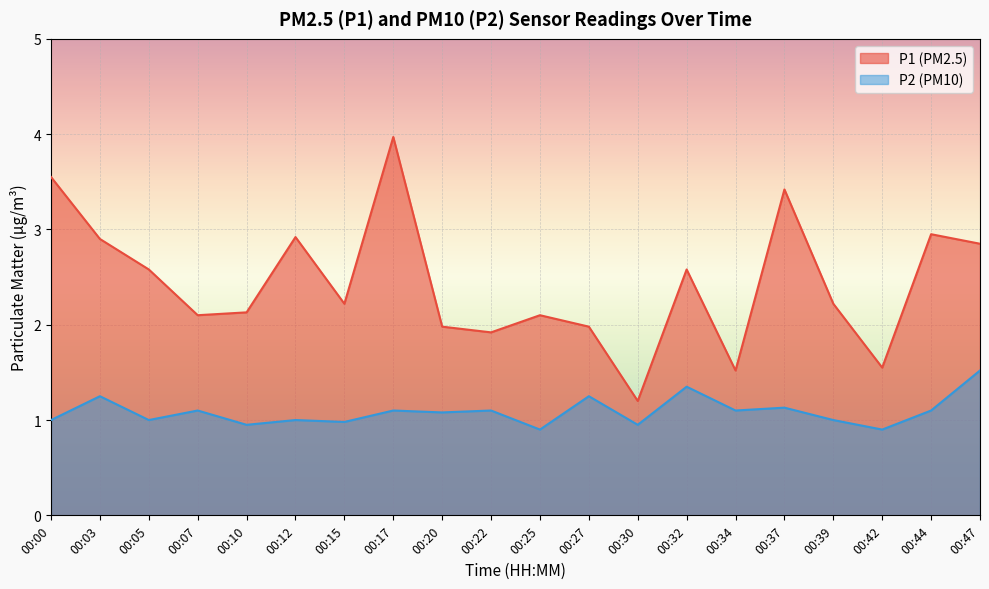

Reading left to right, transcribe all the data shown in this chart.

P1: 3.5	2.9	2.6	2.1	2.1	2.9	2.2	4.0	2.0	1.9	2.1	2.0	1.2	2.6	1.5	3.4	2.2	1.6	3.0	2.9
P2: 1.0	1.2	1.0	1.1	0.9	1.0	1.0	1.1	1.1	1.1	0.9	1.2	0.9	1.4	1.1	1.1	1.0	0.9	1.1	1.5